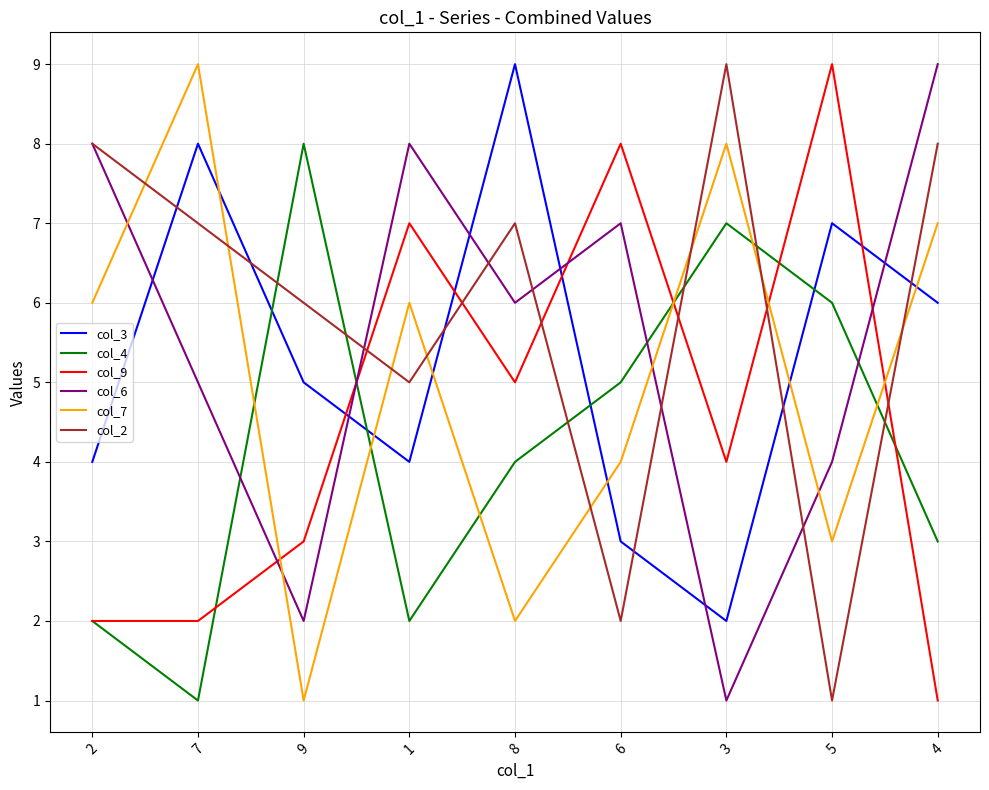

What is the greatest value displayed?

9